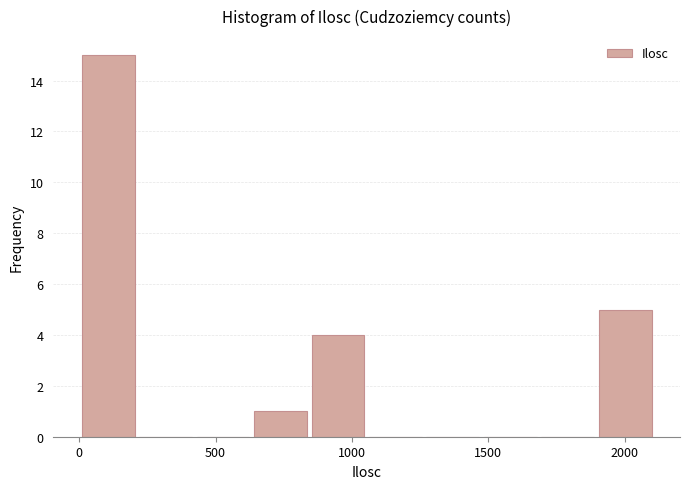

Reading left to right, transcribe this chart: for each bar, give the range it covers on the x-axis and its height. Neither the bar edges nor the heights are printed on the chart, so give them approximately, as read against the axes.

0 to 200: 15
200 to 400: 0
400 to 650: 0
650 to 850: 1
850 to 1050: 4
1050 to 1250: 0
1250 to 1500: 0
1500 to 1700: 0
1700 to 1900: 0
1900 to 2100: 5